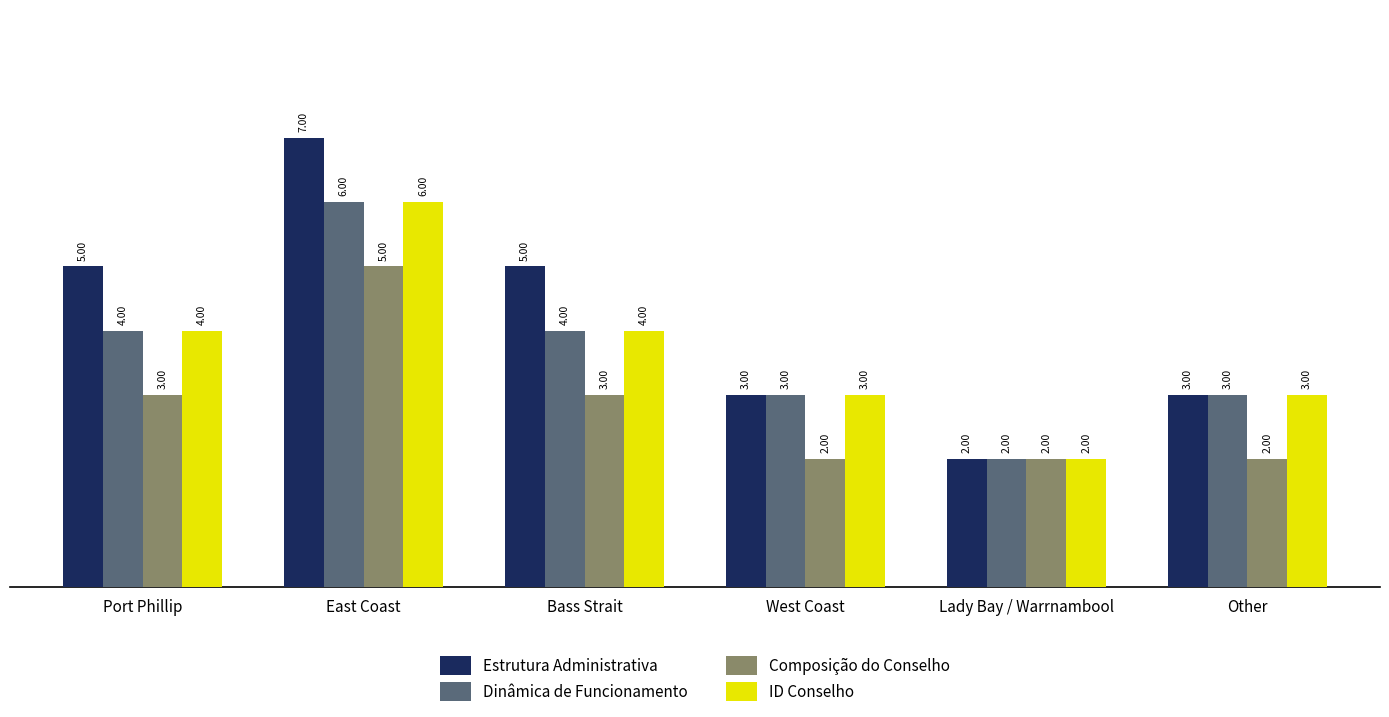

Which series changed the most between Bass Strait and Lady Bay / Warrnambool?

Estrutura Administrativa